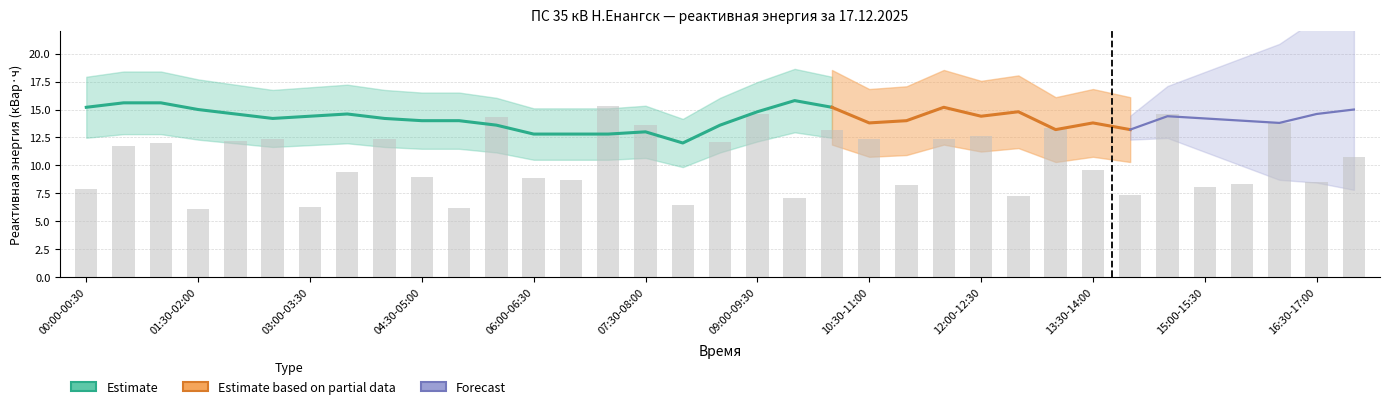

What is the minimum value for 10 Н.Енангск-Ширяево ао RS?

12.0